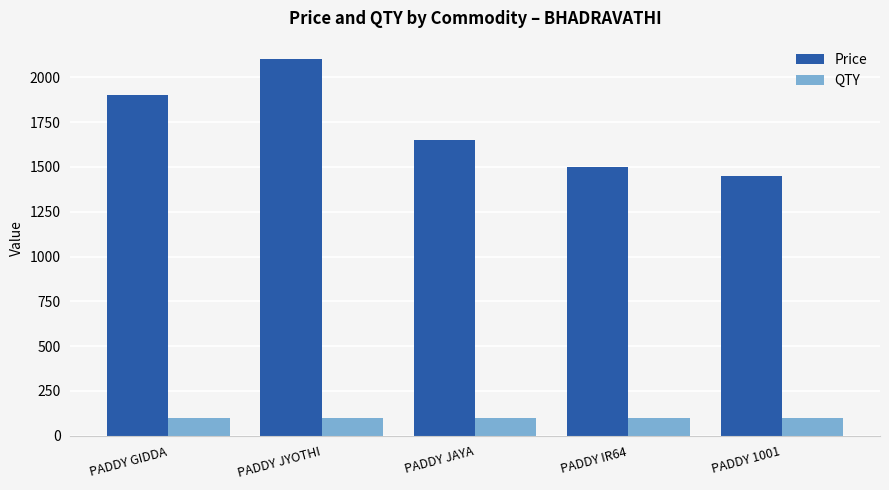

Which series has the largest range (max minus min)?

Price